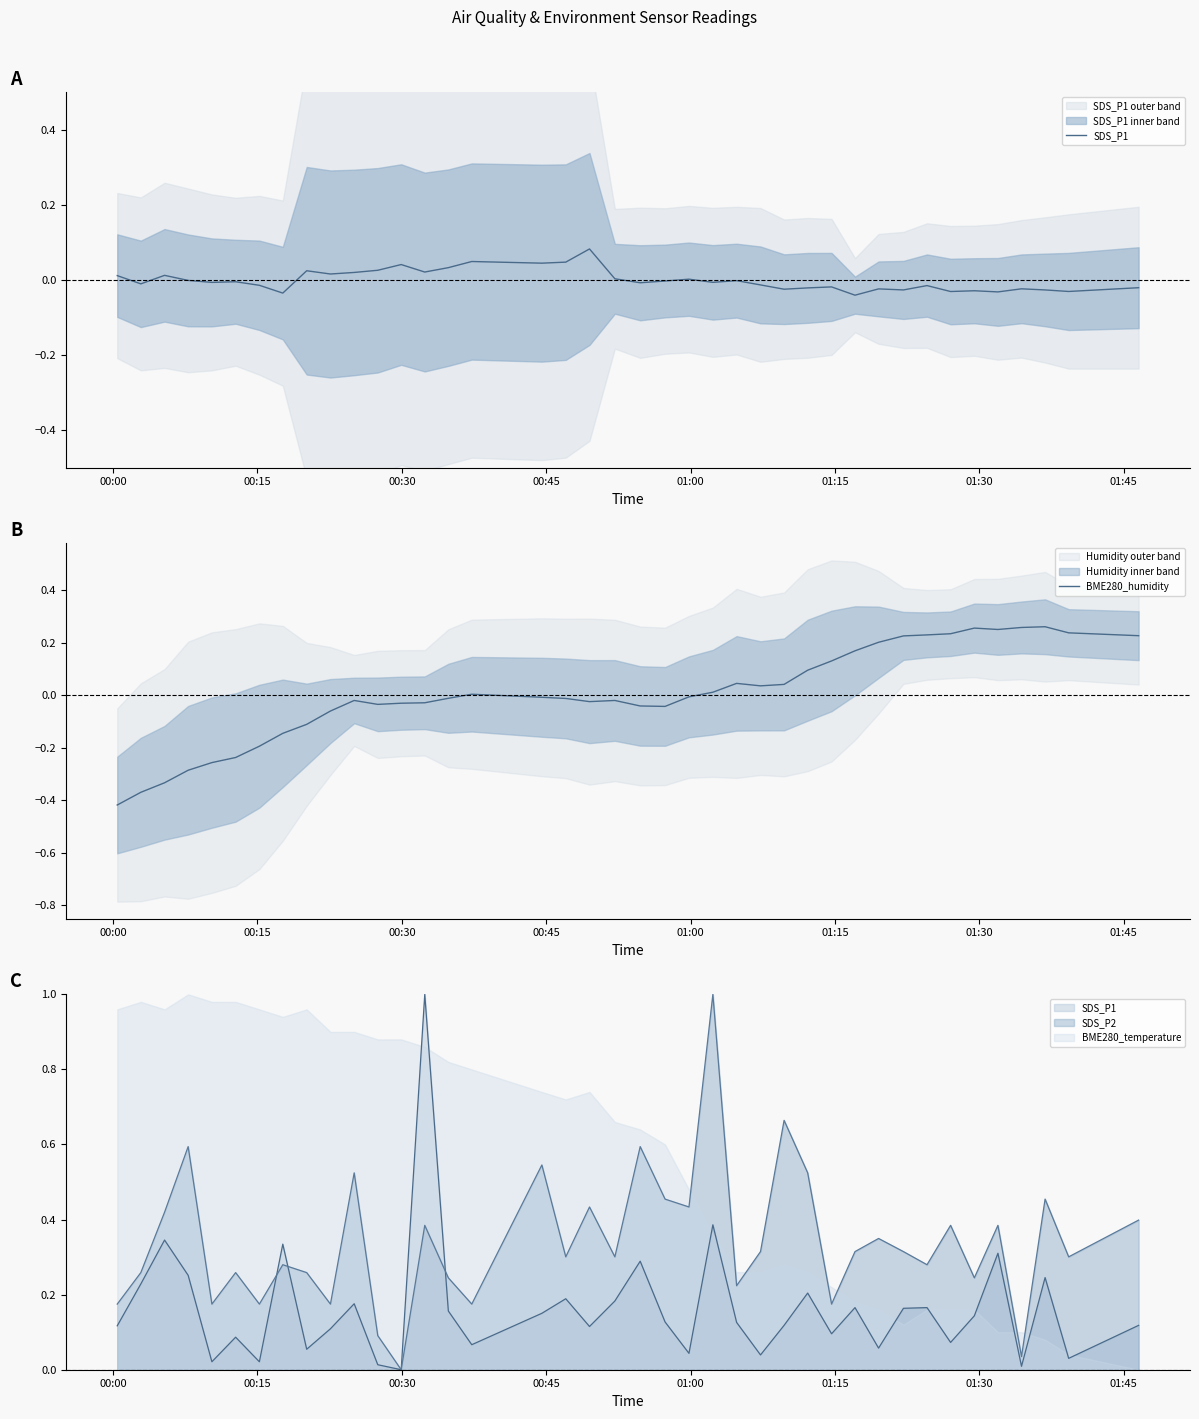

What is the highest value of the BME280_humidity series?

0.3